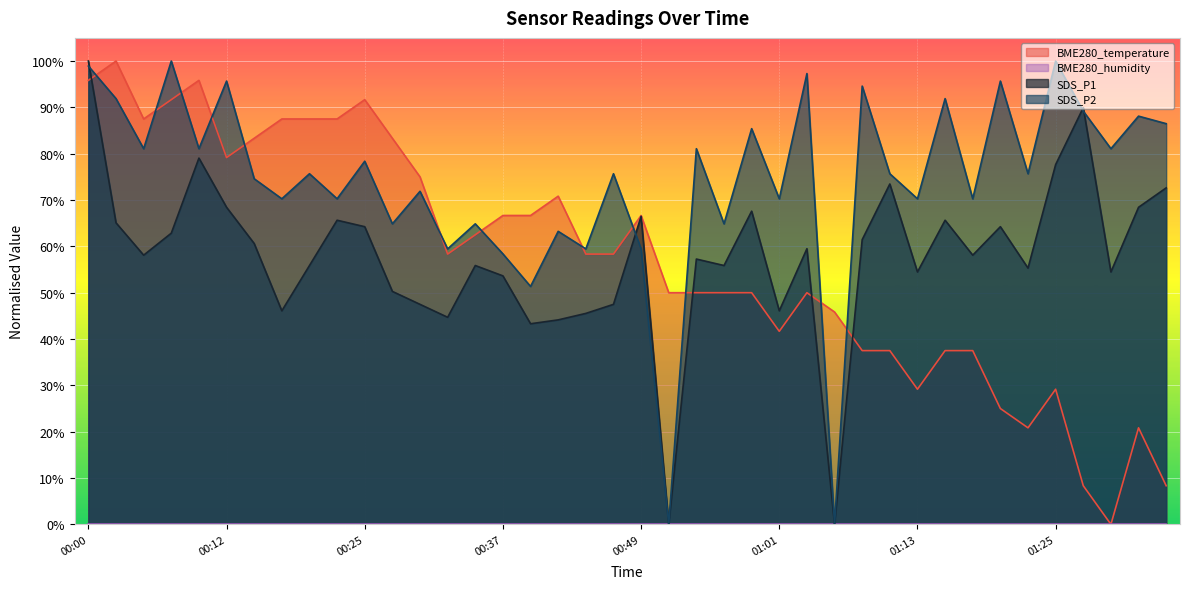

Reading right to left, what are all the values shown in this chart?

BME280_temperature: 8.3	20.8	0.0	8.3	29.2	20.8	25.0	37.5	37.5	29.2	37.5	37.5	45.8	50.0	41.7	50.0	50.0	50.0	50.0	66.7	58.3	58.3	70.8	66.7	66.7	62.5	58.3	75.0	83.3	91.7	87.5	87.5	87.5	83.3	79.2	95.8	91.7	87.5	100.0	95.8
SDS_P1: 72.6	68.4	54.5	89.9	77.7	55.3	64.2	58.1	65.6	54.5	73.5	61.5	0.0	59.5	46.1	67.6	55.9	57.3	0.0	66.5	47.5	45.5	44.1	43.3	53.6	55.9	44.7	47.5	50.3	64.2	65.6	55.9	46.1	60.6	68.4	79.1	62.8	58.1	65.1	100.0
SDS_P2: 86.5	88.1	81.1	89.2	100.0	75.7	95.7	70.3	91.9	70.3	75.7	94.6	0.0	97.3	70.3	85.4	64.9	81.1	0.0	59.5	75.7	59.5	63.2	51.4	58.4	64.9	59.5	71.9	64.9	78.4	70.3	75.7	70.3	74.6	95.7	81.1	100.0	81.1	91.9	98.9